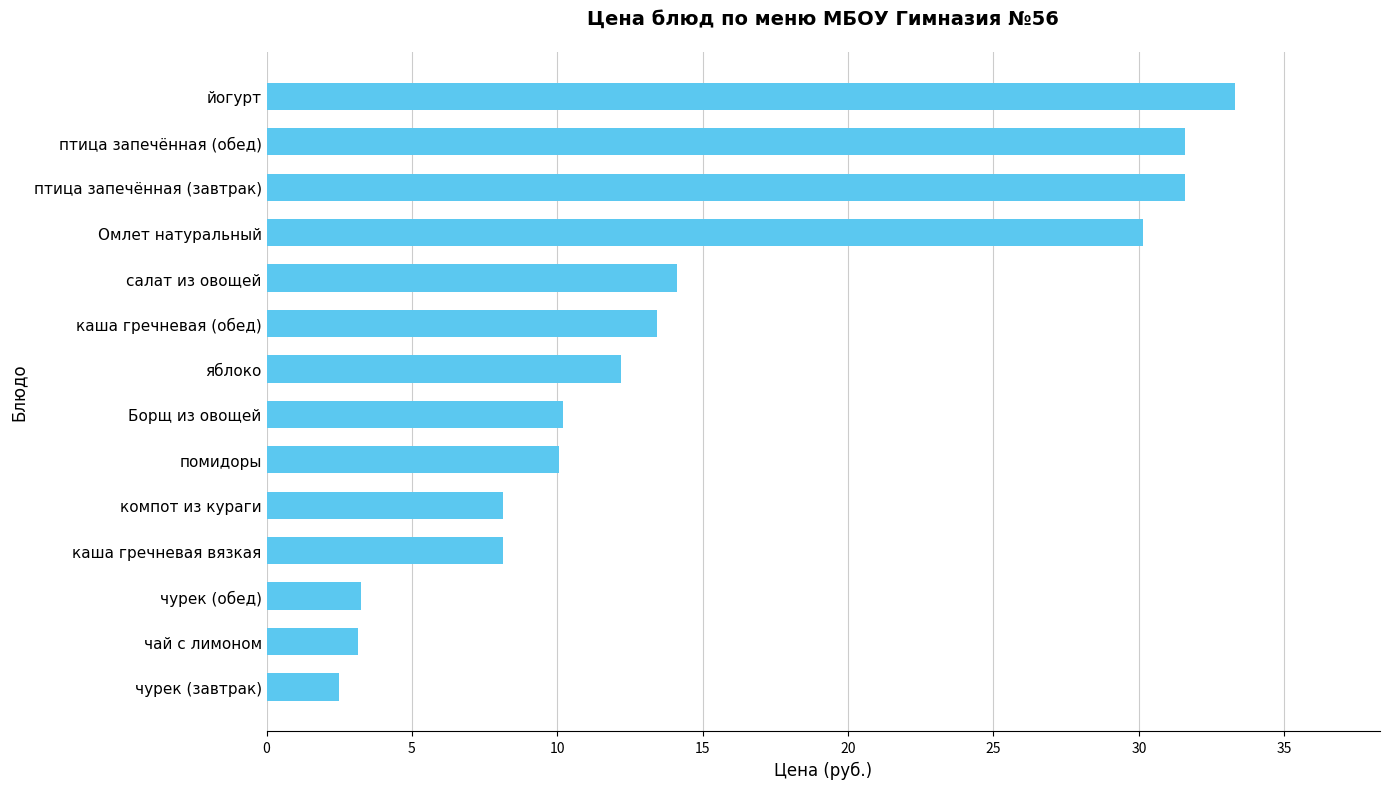

What is the ratio of the value at помидоры to the value at чай с лимоном?

3.2